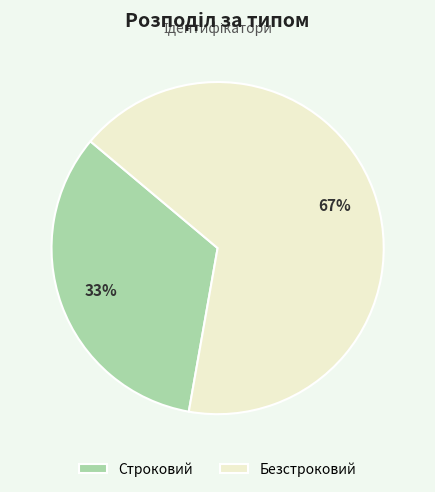

To the nearest percent, what is the combined percentage of Строковий and Безстроковий?

100%